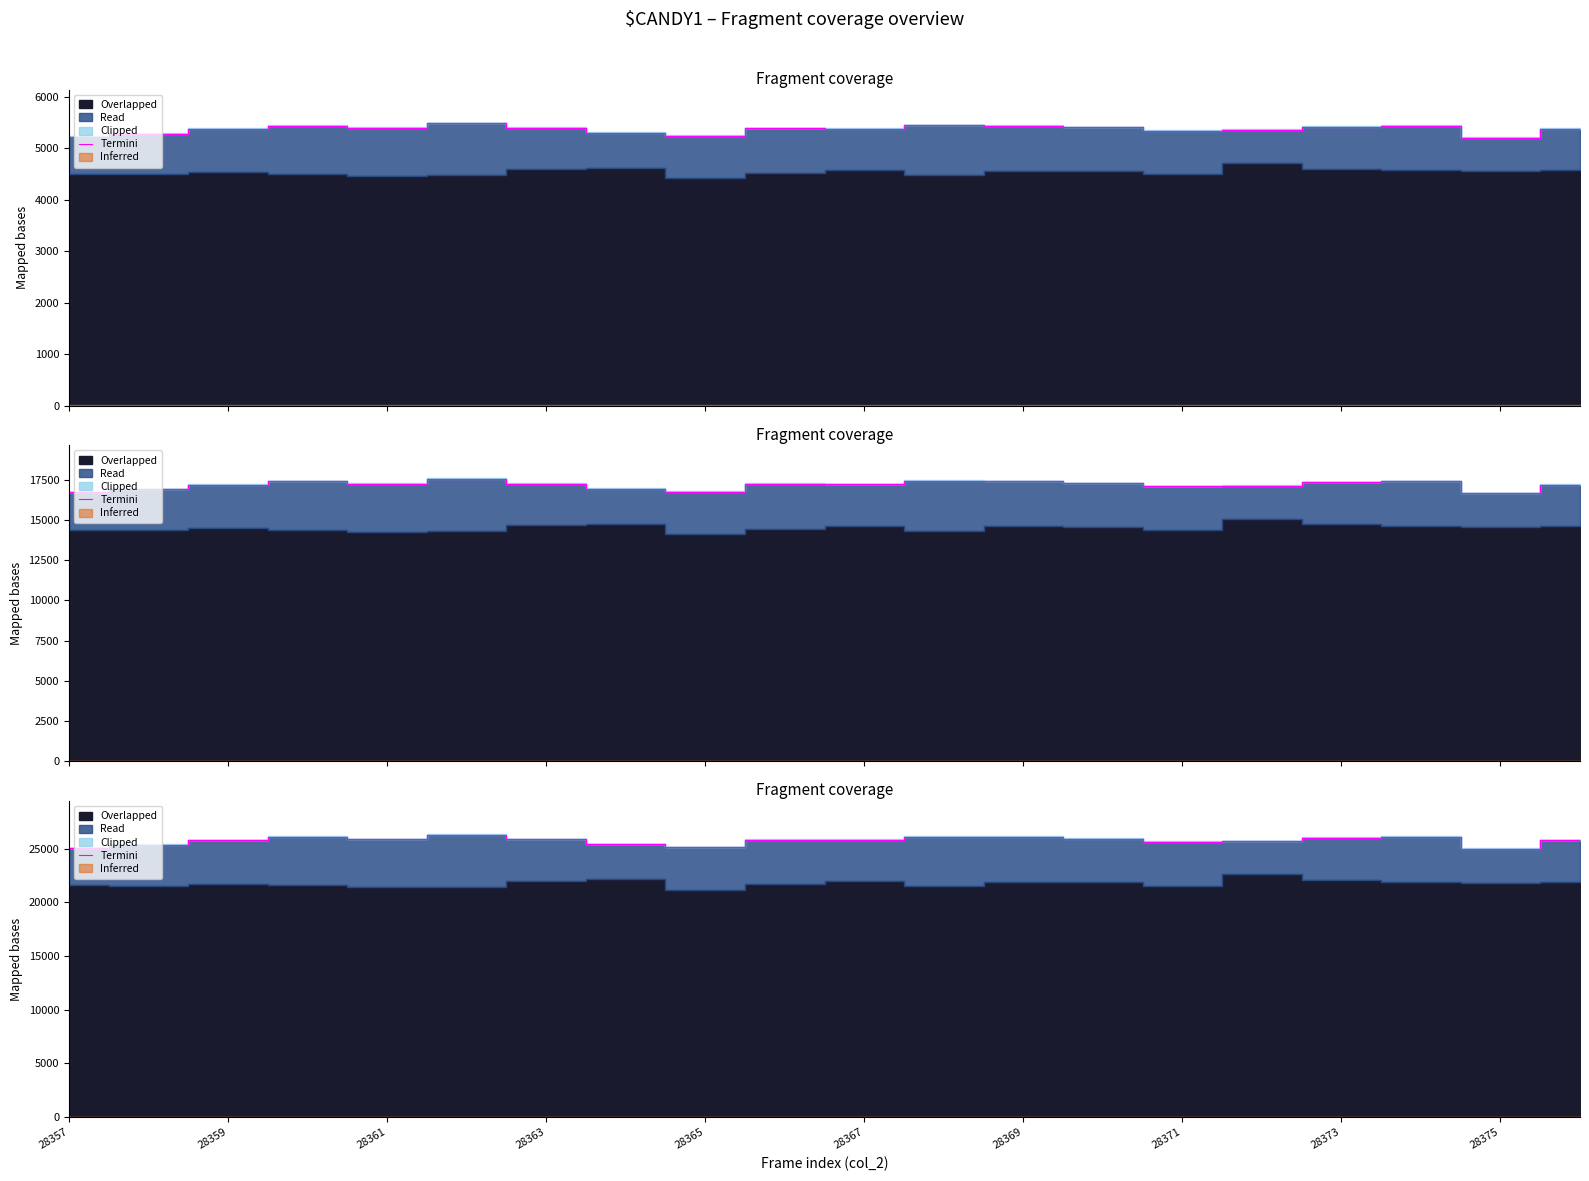

What is the sum of all values?

515107.2